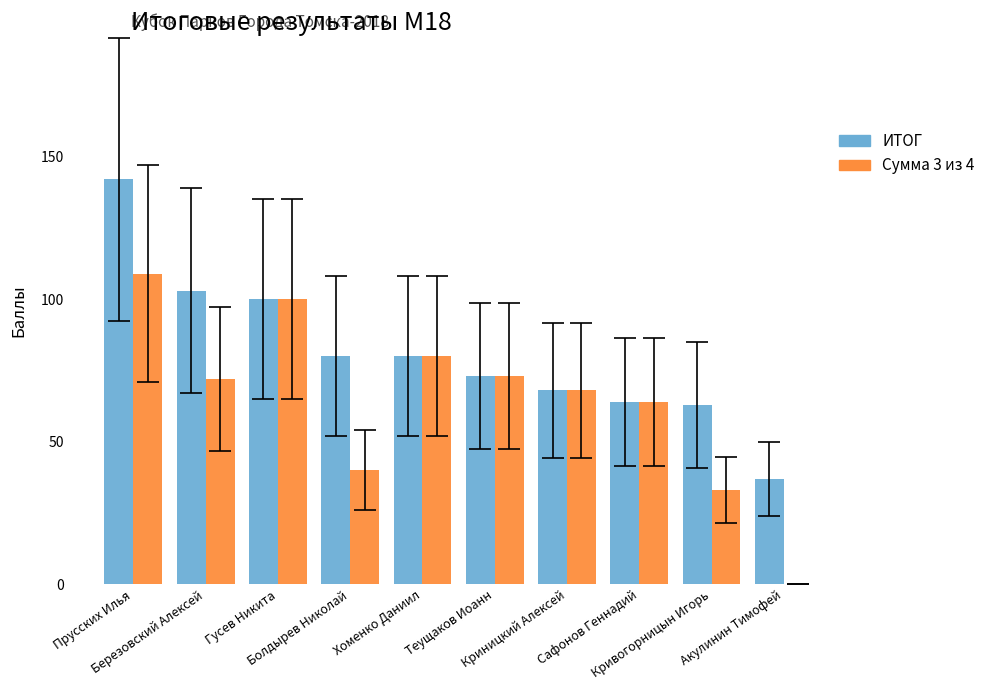

At which label does ИТОГ first exceed 80?

Прусских Илья